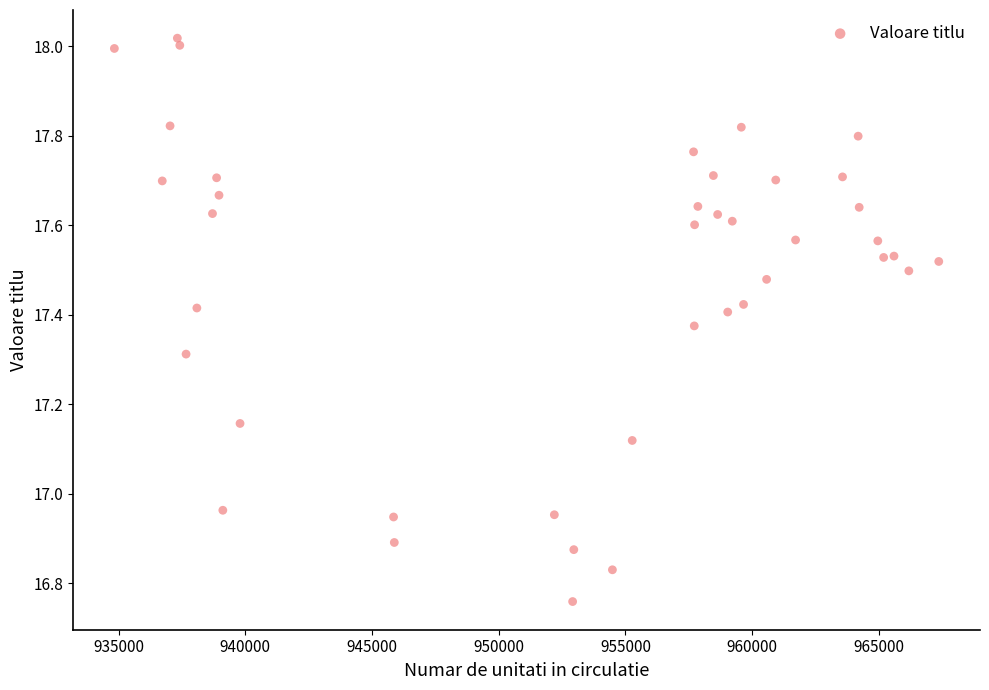

What is the range of X values (max minus min)?

32522.2